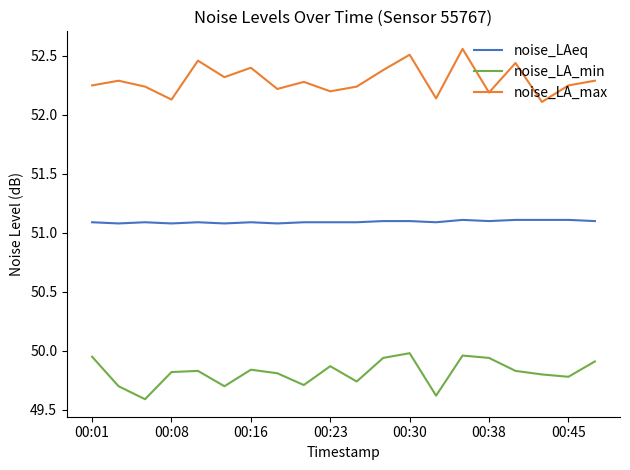

Which series has the largest total across all categories?

noise_LA_max